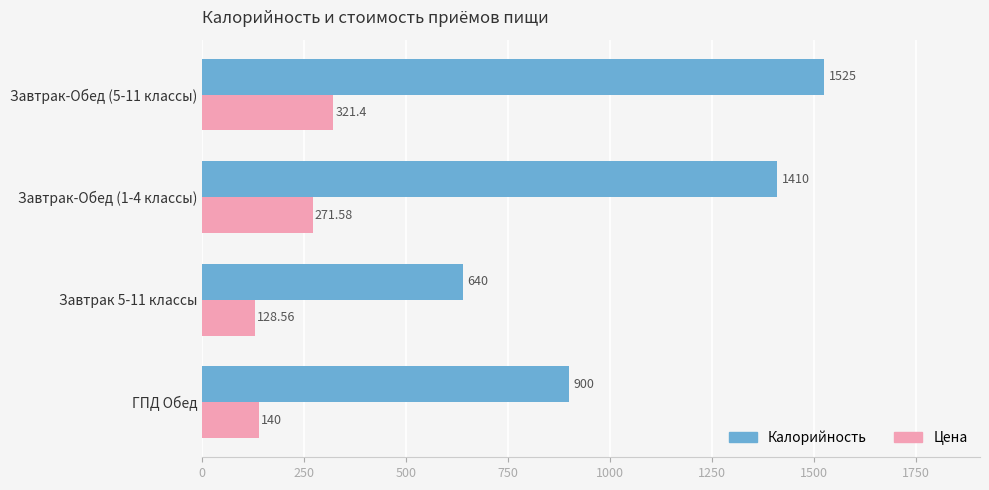

At which label is Калорийность closest to 1082?

ГПД Обед